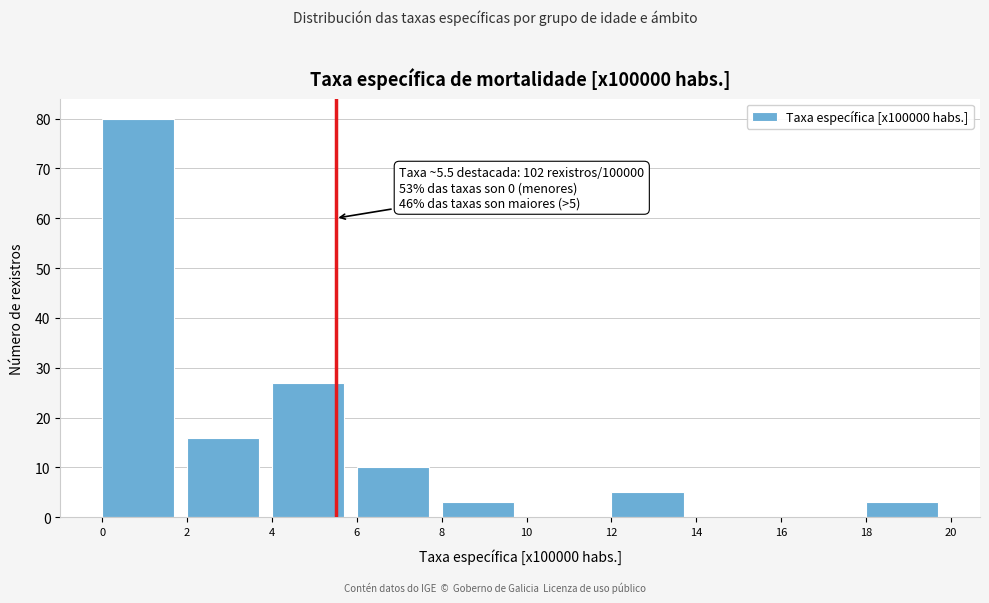

Which range on the x-axis has the tallest bar?

0 to 2